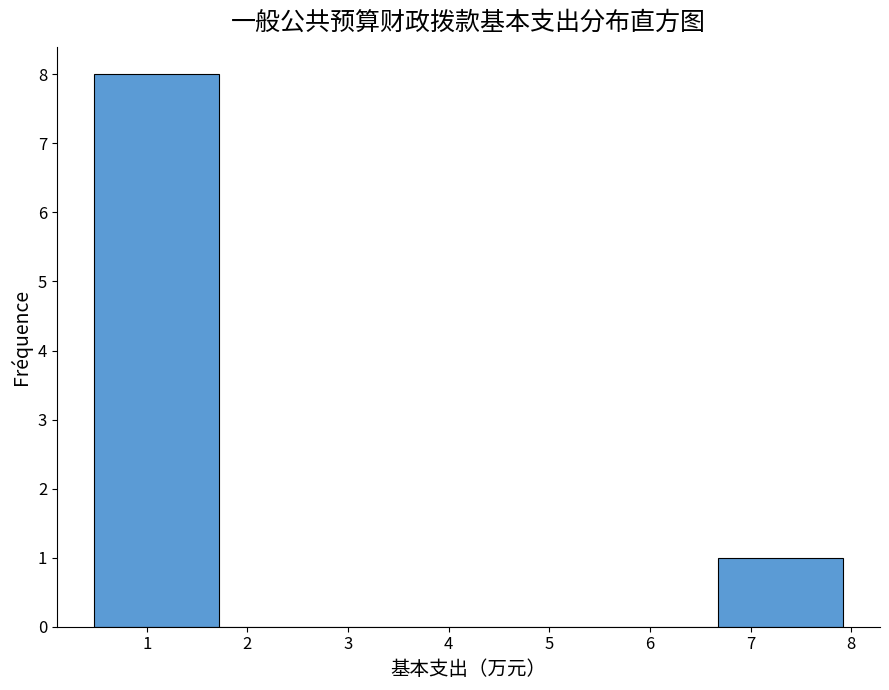

Reading left to right, list every bar in this chart as the range it spans on the x-axis followed by its height. Neither the bar edges nor the heights are printed on the chart, so give them approximately, as read against the axes.

0.5 to 1.7: 8
1.7 to 3.0: 0
3.0 to 4.2: 0
4.2 to 5.4: 0
5.4 to 6.7: 0
6.7 to 7.9: 1